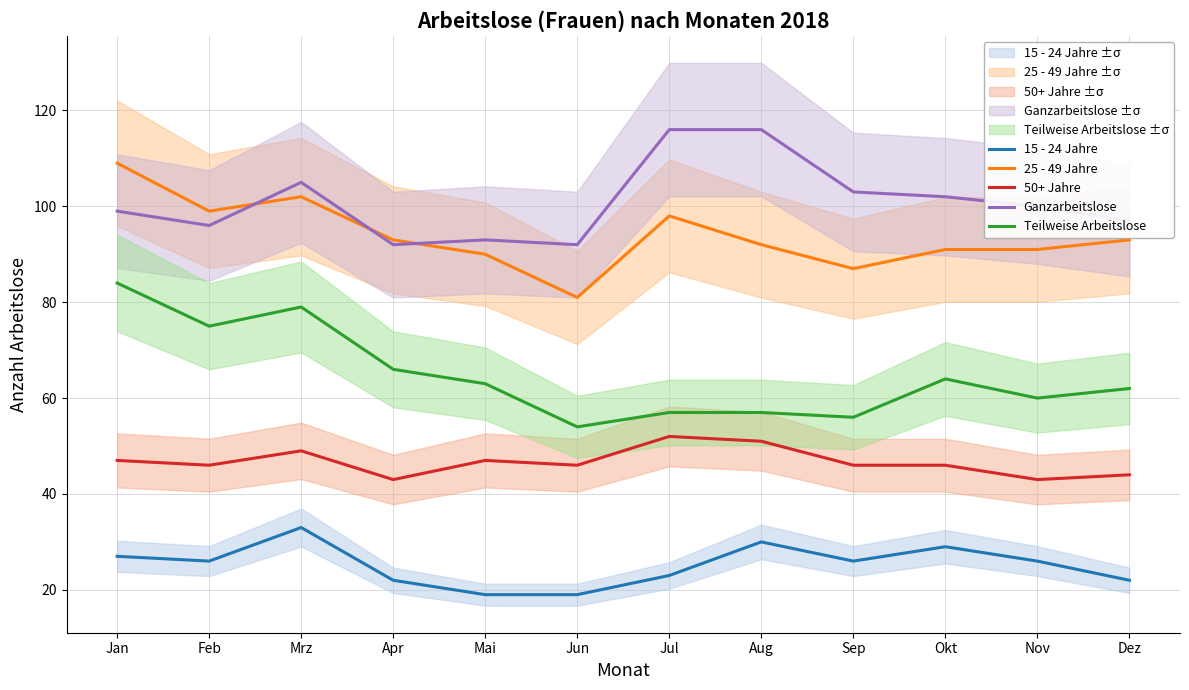

Reading left to right, transcribe all the data shown in this chart.

15 - 24 Jahre: 27	26	33	22	19	19	23	30	26	29	26	22
25 - 49 Jahre: 109	99	102	93	90	81	98	92	87	91	91	93
50+ Jahre: 47	46	49	43	47	46	52	51	46	46	43	44
Ganzarbeitslose: 99	96	105	92	93	92	116	116	103	102	100	97
Teilweise Arbeitslose: 84	75	79	66	63	54	57	57	56	64	60	62